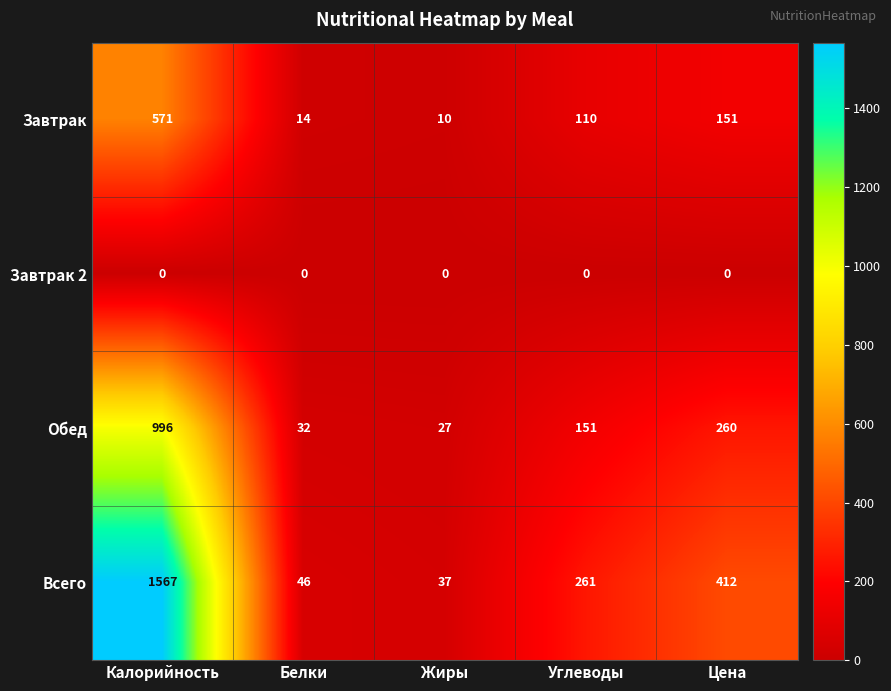

What is the greatest value displayed?

1567